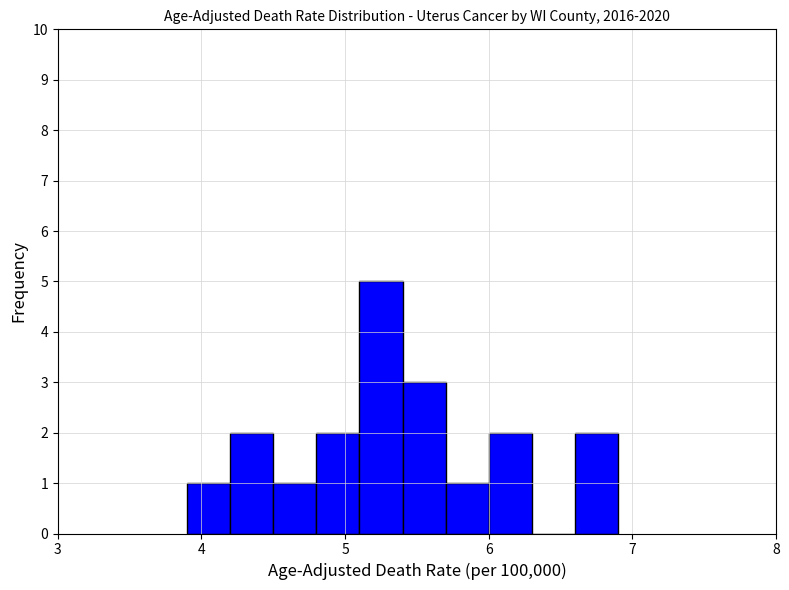

Read against the x-axis, roughly where is the centre of the tallest bar?

5.3